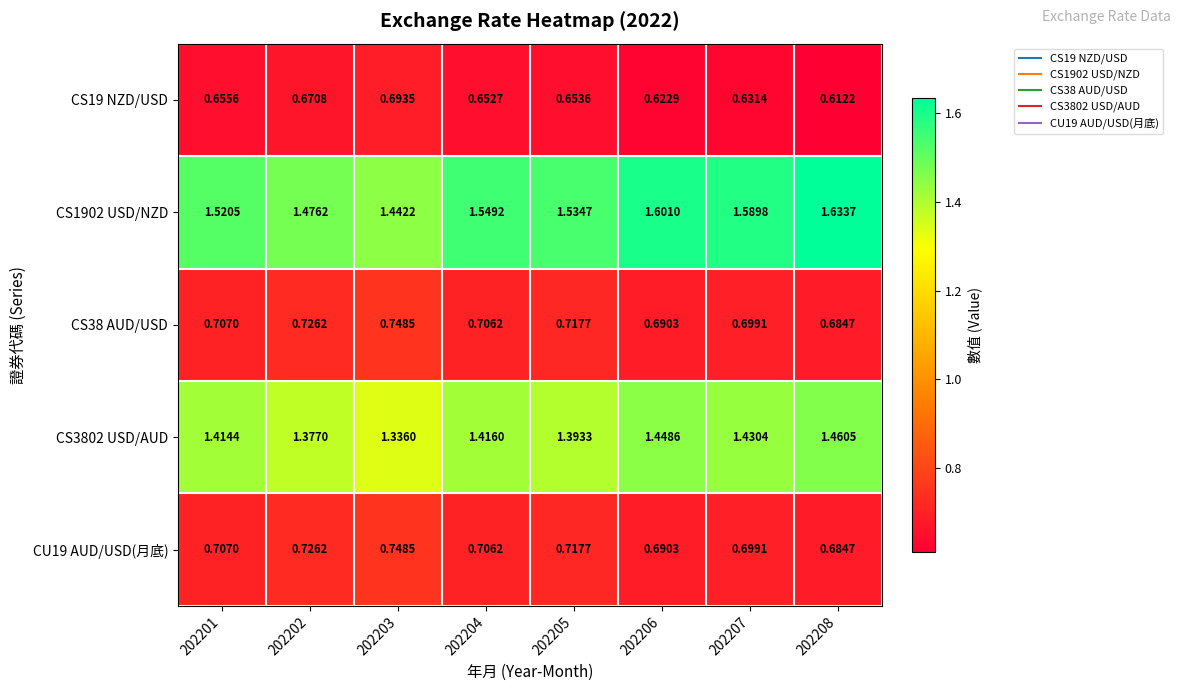

Is the value of CU19 AUD/USD(月底) at 202203 greater than the value of CS19 NZD/USD at 202203?

Yes